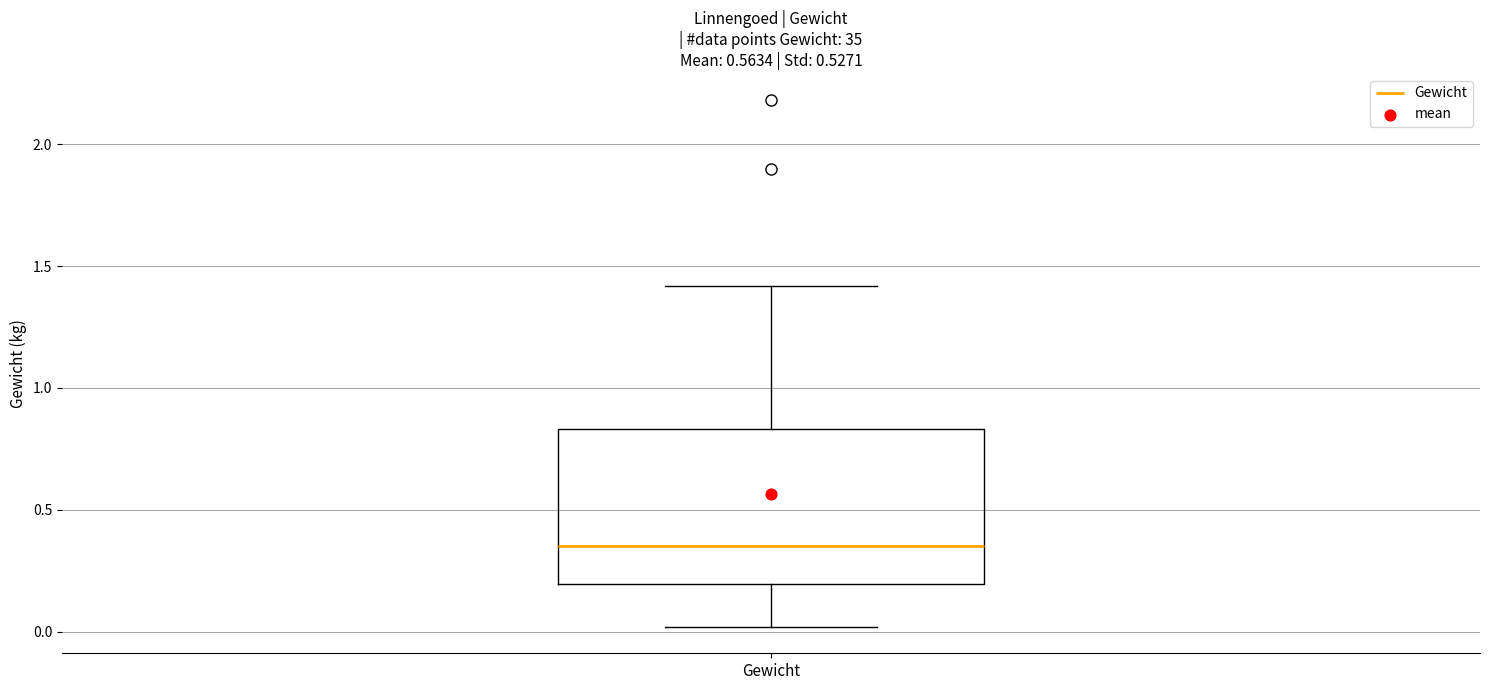

Transcribe this box plot: give where the median line is, the range the box spans, and where the two whiskers end, as read against the y-axis. The values are not printed on the chart, so give them approximately, as read against the axis.

median 0.35, box 0.20 to 0.85, whiskers 0.00 to 1.40